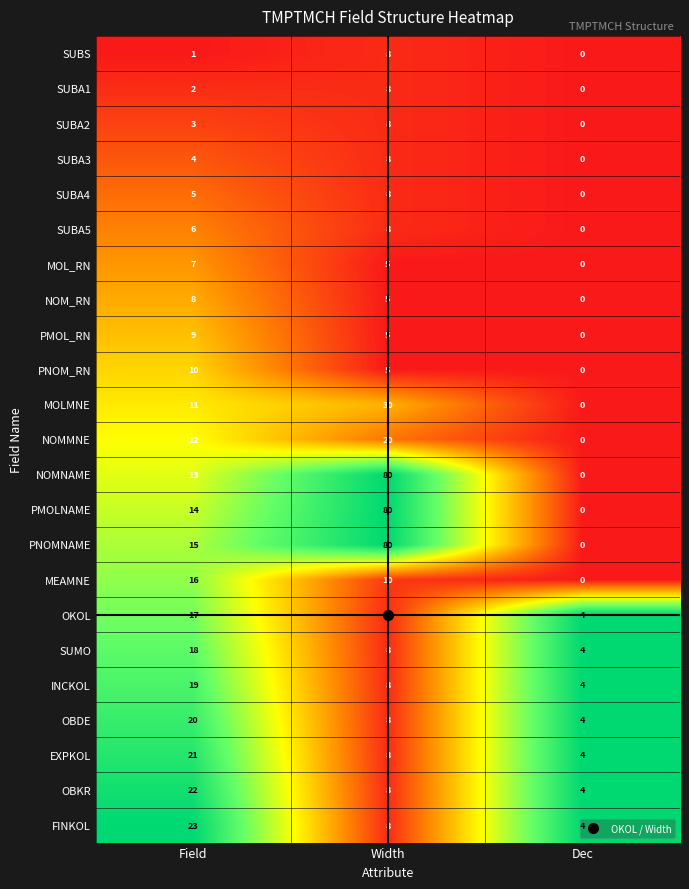

Rank the series at Field from lowest to highest value.

SUBS, SUBA1, SUBA2, SUBA3, SUBA4, SUBA5, MOL_RN, NOM_RN, PMOL_RN, PNOM_RN, MOLMNE, NOMMNE, NOMNAME, PMOLNAME, PNOMNAME, MEAMNE, OKOL, SUMO, INCKOL, OBDE, EXPKOL, OBKR, FINKOL